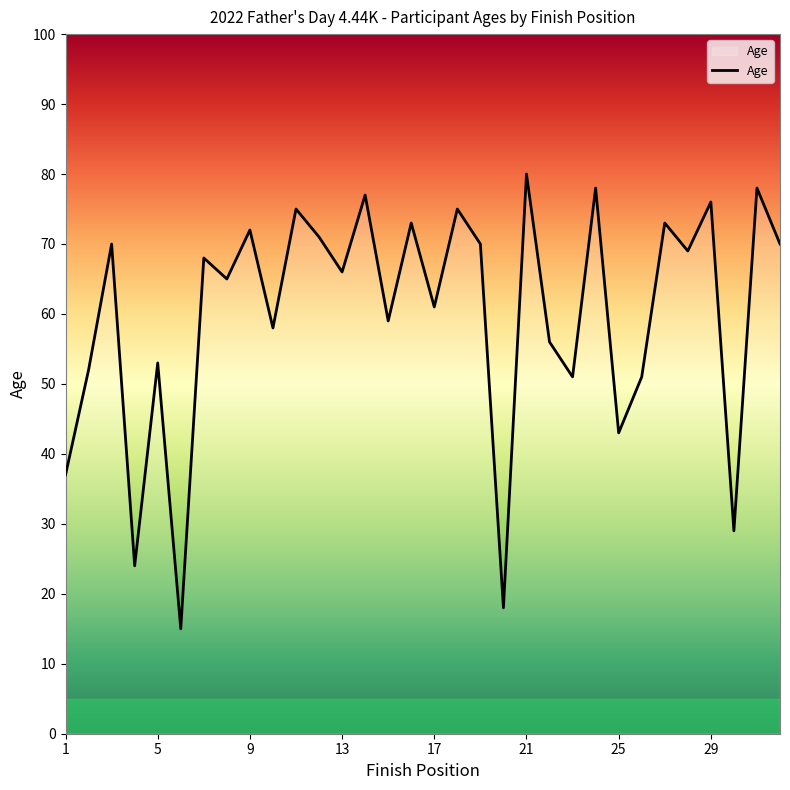

What is the greatest value displayed?

80